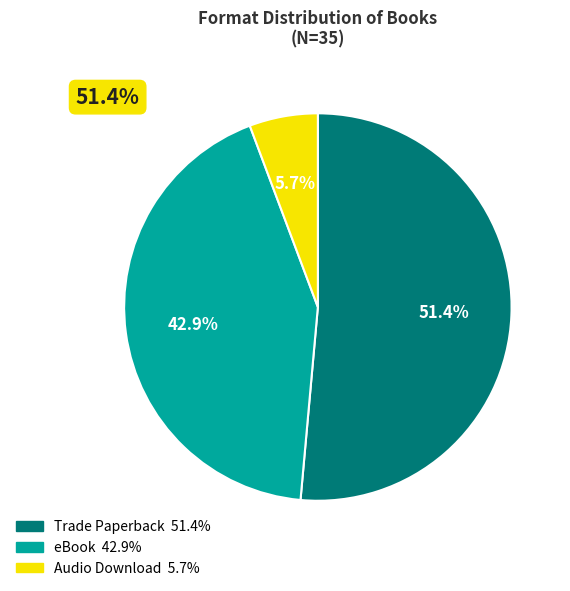

Does eBook account for over 50% of the chart?

No